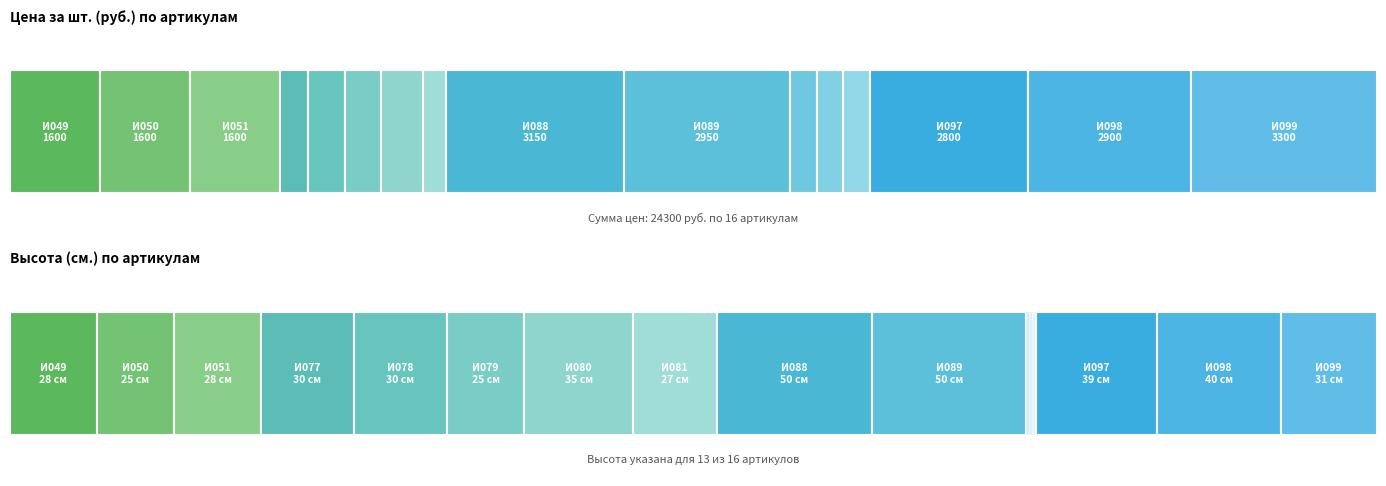

Which series has the largest total across all categories?

Цена за шт. (руб.)